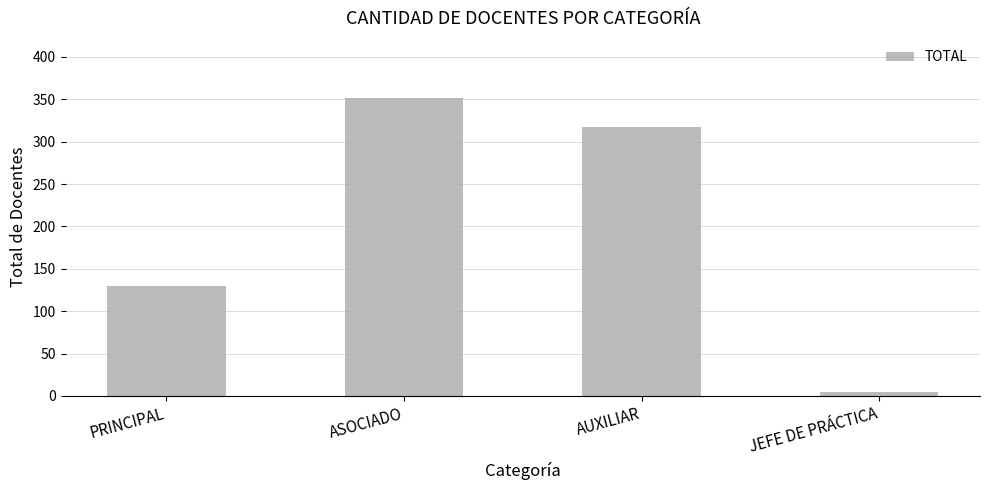

What is the difference between the second highest and second lowest values?

187